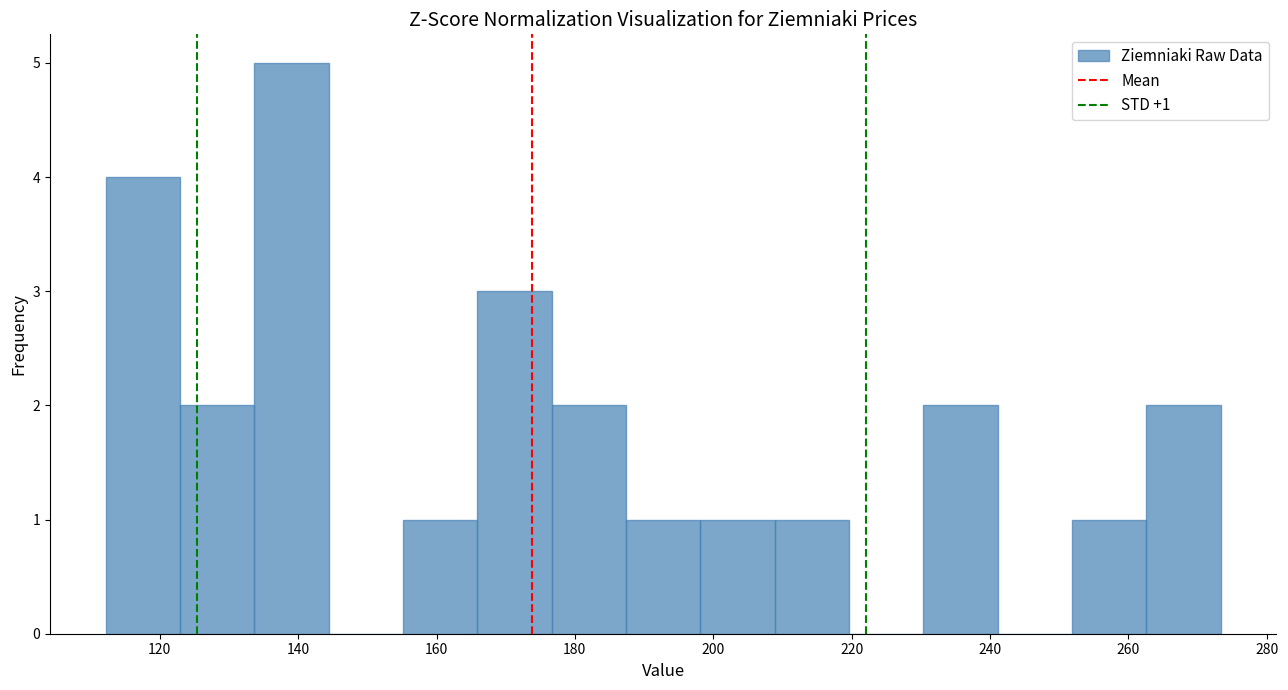

Which range on the x-axis has the tallest bar?

134 to 144